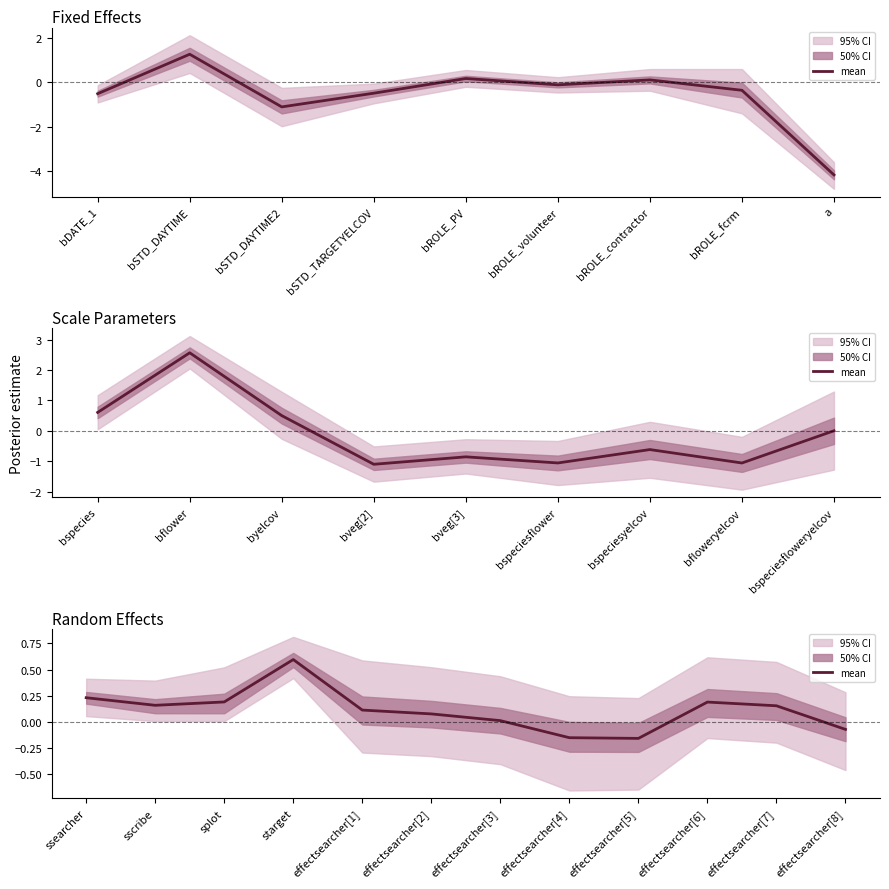

How many data points are above 0?

9